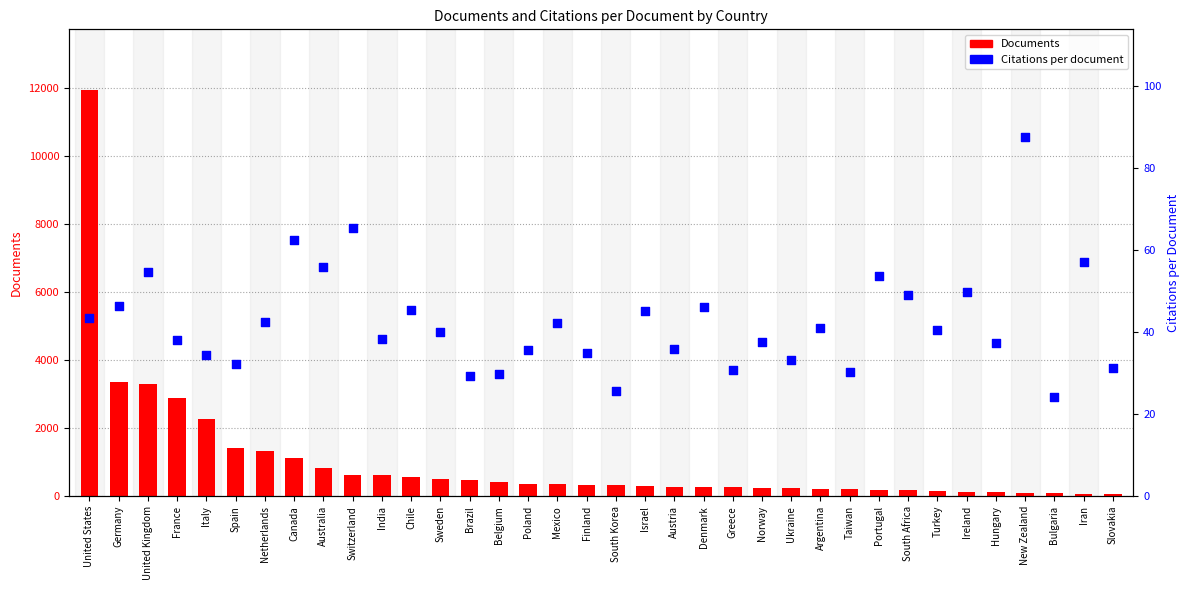

Which series reaches the maximum Y coordinate?

Documents